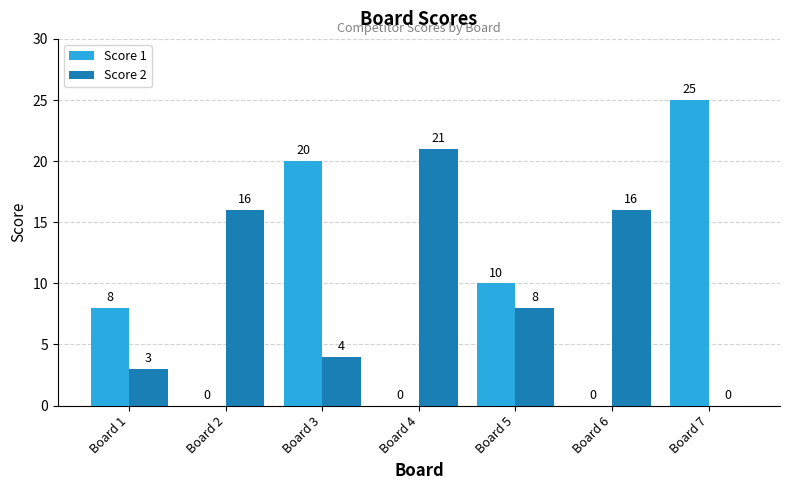

At which label is Score 1 closest to 12?

Board 5